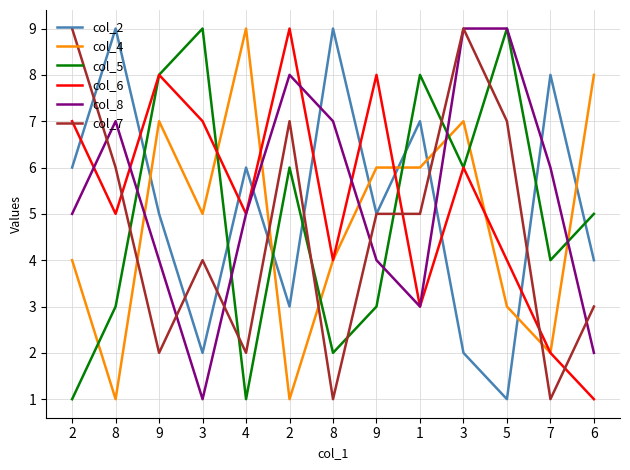

How many interior local valleys does the col_2 series have?

4